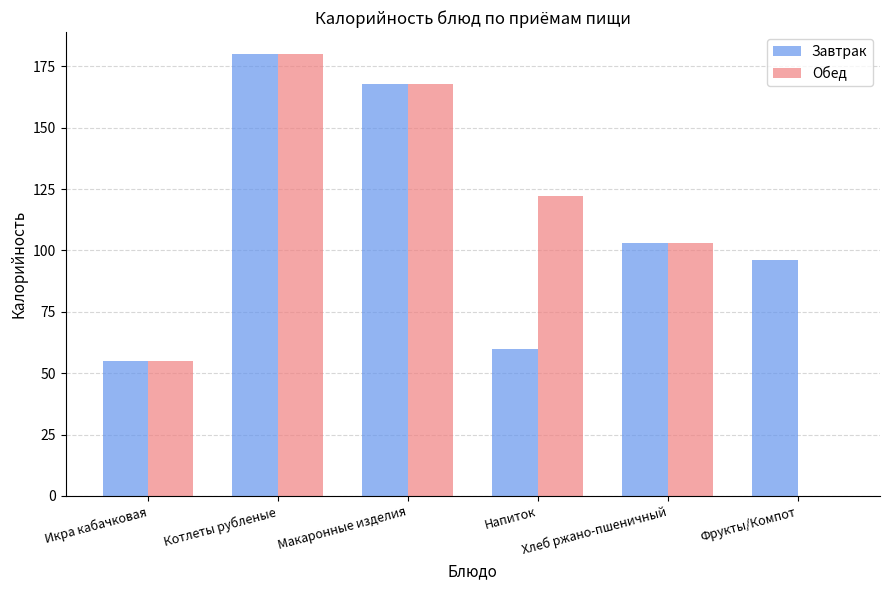

What is the sum of all Завтрак values?

662